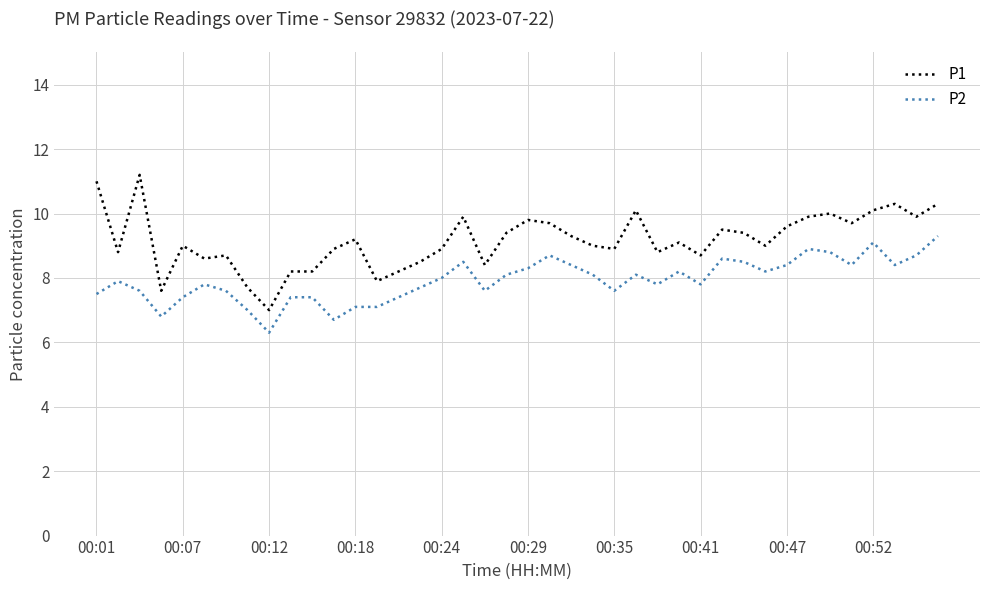

What are all the series names shown in the legend?

P1, P2